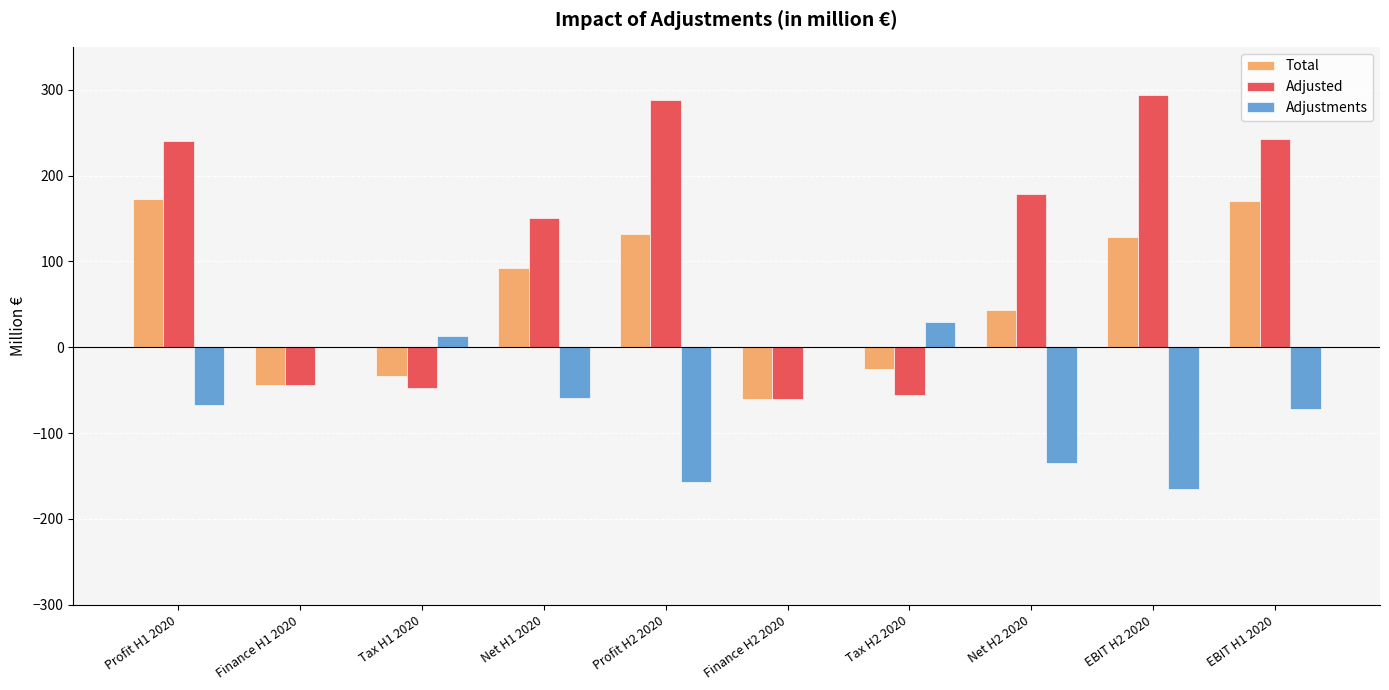

True or false: Adjustments has a value of -120.1 at EBIT H1 2020.

False